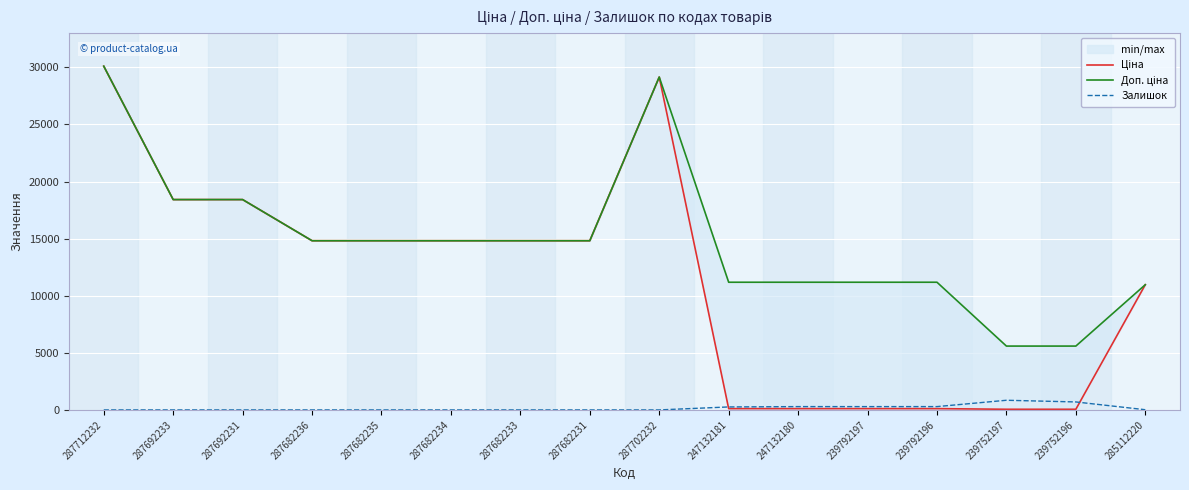

What is the spread (max minus min) of values at 247132181?

11070.2